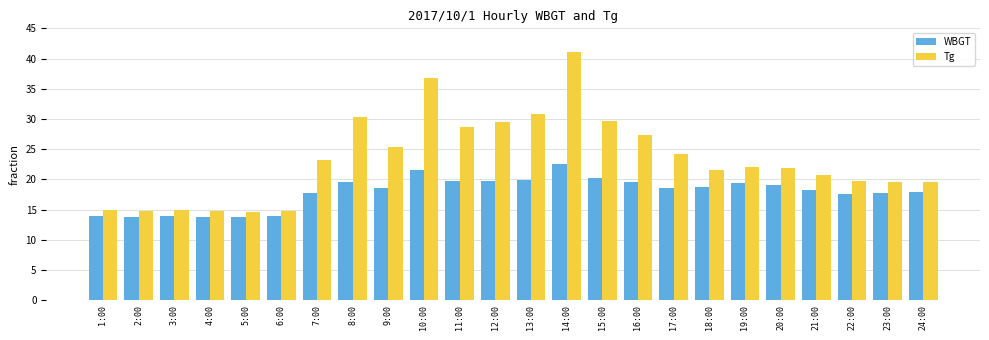

What is the total value across all series at 16:00?

46.9